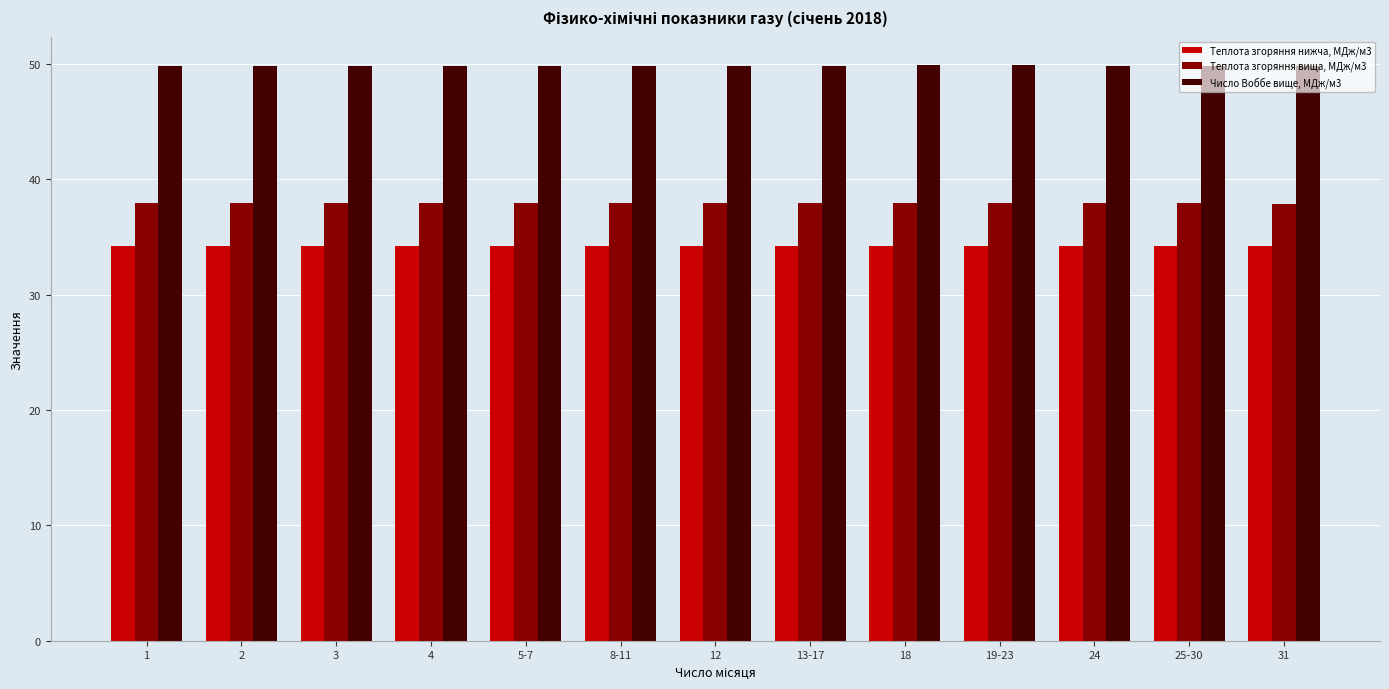

What value does the Число Воббе вище, МДж/м3 series have at 25-30?

49.8